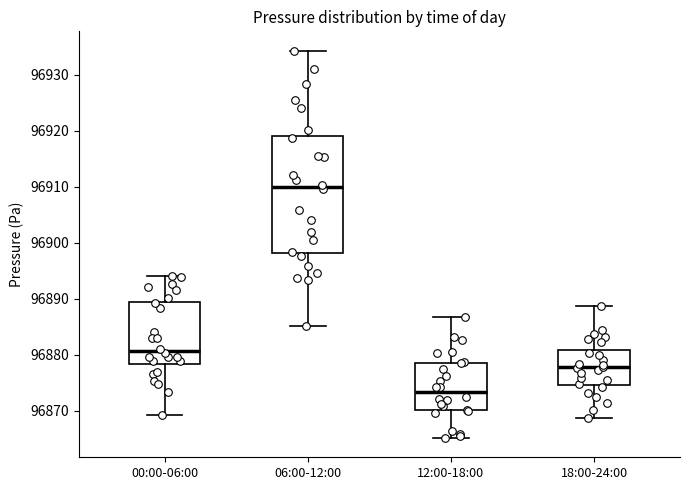

Reading left to right, transcribe this box plot: for each box, give where its median line is, the range the box spans, and where its two whiskers end, as read against the y-axis. The values are not printed on the chart, so give them approximately, as read against the axis.

00:00-06:00: median 96881, box 96878 to 96889, whiskers 96869 to 96894
06:00-12:00: median 96910, box 96898 to 96919, whiskers 96885 to 96934
12:00-18:00: median 96873, box 96870 to 96879, whiskers 96865 to 96887
18:00-24:00: median 96878, box 96875 to 96881, whiskers 96869 to 96889